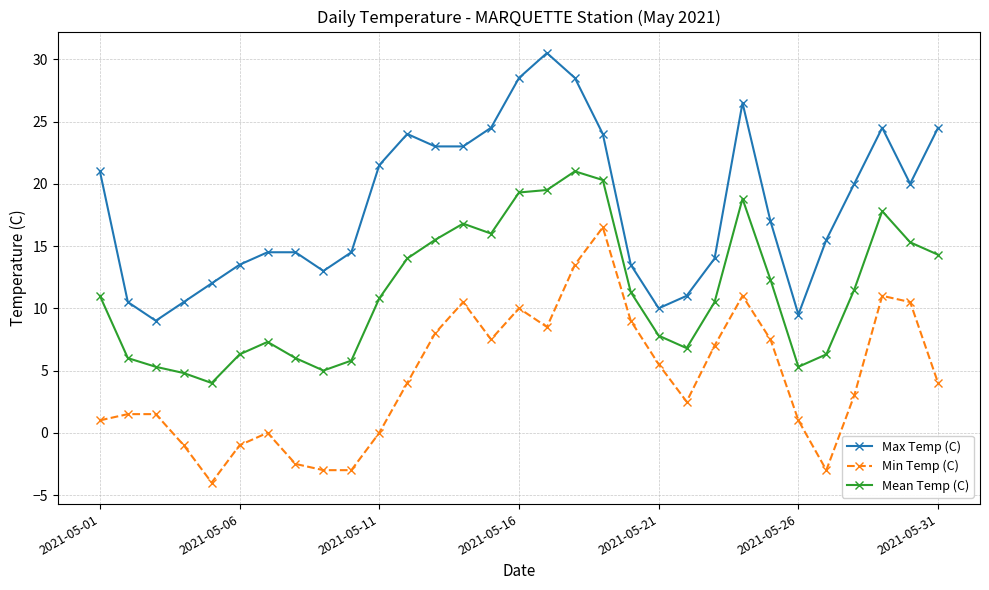

True or false: Mean Temp (C) has more than 0 points higher than both neighbors.

True